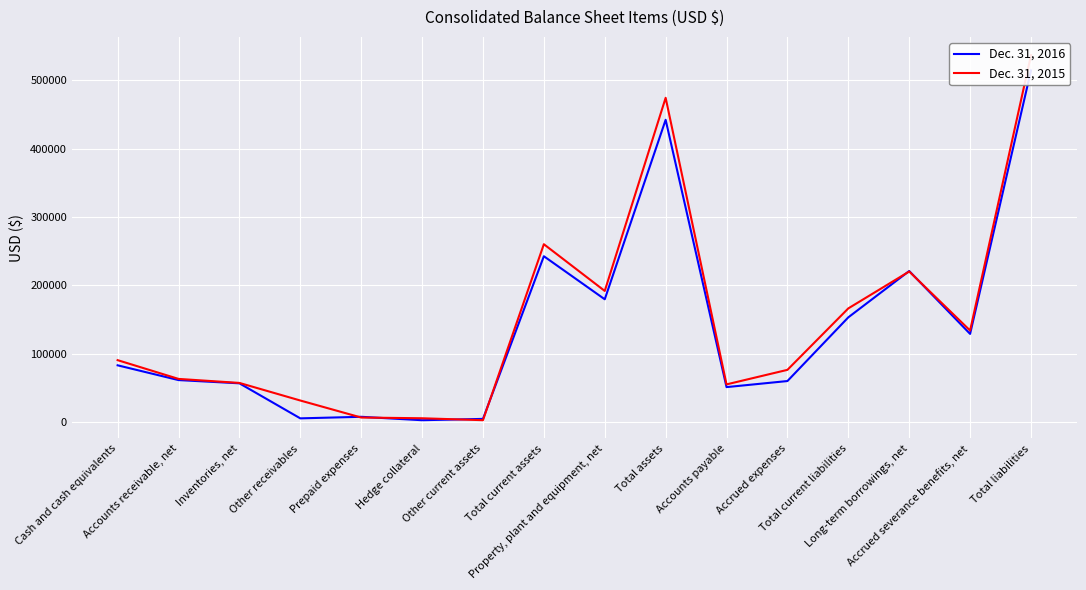

Reading left to right, what are all the values shown in this chart?

Dec. 31, 2016: Cash and cash equivalents=83355	Accounts receivable, net=61775	Inventories, net=57048	Other receivables=5864	Prepaid expenses=8137	Hedge collateral=3150	Other current assets=5076	Total current assets=242693	Property, plant and equipment, net=179793	Total assets=441952	Accounts payable=51509	Accrued expenses=60365	Total current liabilities=153441	Long-term borrowings, net=221082	Accrued severance benefits, net=129225	Total liabilities=514066
Dec. 31, 2015: Cash and cash equivalents=90882	Accounts receivable, net=63498	Inventories, net=57619	Other receivables=31932	Prepaid expenses=7075	Hedge collateral=6000	Other current assets=3194	Total current assets=260234	Property, plant and equipment, net=191985	Total assets=474100	Accounts payable=55476	Accrued expenses=76721	Total current liabilities=166511	Long-term borrowings, net=220375	Accrued severance benefits, net=134148	Total liabilities=536430